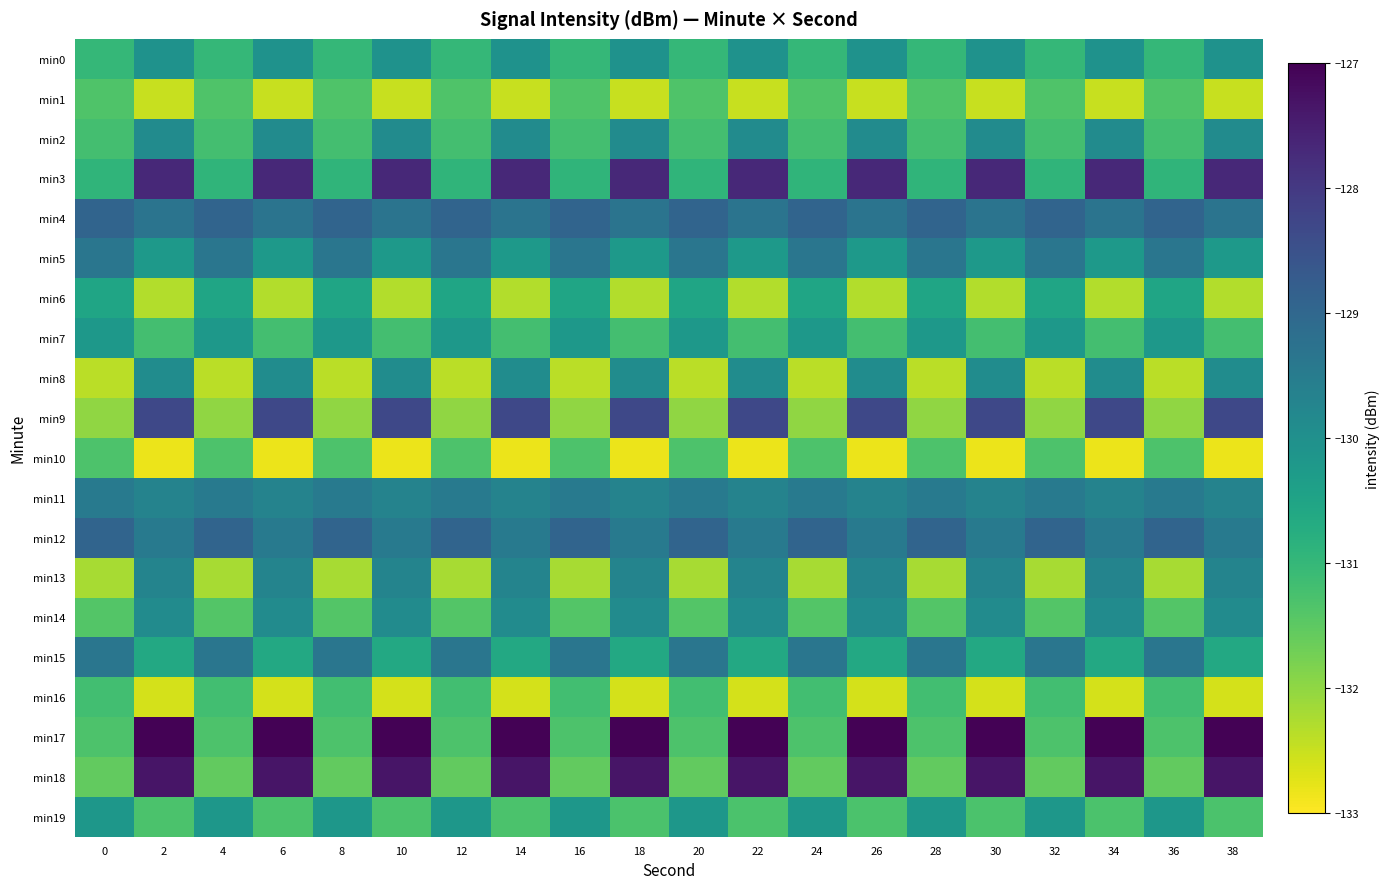

Reading left to right, transcribe all the data shown in this chart.

min0: 0=-131.0	2=-130.1	4=-131.0	6=-130.1	8=-131.0	10=-130.1	12=-131.0	14=-130.1	16=-131.0	18=-130.1	20=-131.0	22=-130.1	24=-131.0	26=-130.1	28=-131.0	30=-130.1	32=-131.0	34=-130.1	36=-131.0	38=-130.1
min1: 0=-131.3	2=-132.5	4=-131.3	6=-132.5	8=-131.3	10=-132.5	12=-131.3	14=-132.5	16=-131.3	18=-132.5	20=-131.3	22=-132.5	24=-131.3	26=-132.5	28=-131.3	30=-132.5	32=-131.3	34=-132.5	36=-131.3	38=-132.5
min2: 0=-131.2	2=-129.9	4=-131.2	6=-129.9	8=-131.2	10=-129.9	12=-131.2	14=-129.9	16=-131.2	18=-129.9	20=-131.2	22=-129.9	24=-131.2	26=-129.9	28=-131.2	30=-129.9	32=-131.2	34=-129.9	36=-131.2	38=-129.9
min3: 0=-130.9	2=-127.7	4=-130.9	6=-127.7	8=-130.9	10=-127.7	12=-130.9	14=-127.7	16=-130.9	18=-127.7	20=-130.9	22=-127.7	24=-130.9	26=-127.7	28=-130.9	30=-127.7	32=-130.9	34=-127.7	36=-130.9	38=-127.7
min4: 0=-128.9	2=-129.3	4=-128.9	6=-129.3	8=-128.9	10=-129.3	12=-128.9	14=-129.3	16=-128.9	18=-129.3	20=-128.9	22=-129.3	24=-128.9	26=-129.3	28=-128.9	30=-129.3	32=-128.9	34=-129.3	36=-128.9	38=-129.3
min5: 0=-129.4	2=-130.2	4=-129.4	6=-130.2	8=-129.4	10=-130.2	12=-129.4	14=-130.2	16=-129.4	18=-130.2	20=-129.4	22=-130.2	24=-129.4	26=-130.2	28=-129.4	30=-130.2	32=-129.4	34=-130.2	36=-129.4	38=-130.2
min6: 0=-130.5	2=-132.3	4=-130.5	6=-132.3	8=-130.5	10=-132.3	12=-130.5	14=-132.3	16=-130.5	18=-132.3	20=-130.5	22=-132.3	24=-130.5	26=-132.3	28=-130.5	30=-132.3	32=-130.5	34=-132.3	36=-130.5	38=-132.3
min7: 0=-130.2	2=-131.2	4=-130.2	6=-131.2	8=-130.2	10=-131.2	12=-130.2	14=-131.2	16=-130.2	18=-131.2	20=-130.2	22=-131.2	24=-130.2	26=-131.2	28=-130.2	30=-131.2	32=-130.2	34=-131.2	36=-130.2	38=-131.2
min8: 0=-132.4	2=-129.9	4=-132.4	6=-129.9	8=-132.4	10=-129.9	12=-132.4	14=-129.9	16=-132.4	18=-129.9	20=-132.4	22=-129.9	24=-132.4	26=-129.9	28=-132.4	30=-129.9	32=-132.4	34=-129.9	36=-132.4	38=-129.9
min9: 0=-132.0	2=-128.3	4=-132.0	6=-128.3	8=-132.0	10=-128.3	12=-132.0	14=-128.3	16=-132.0	18=-128.3	20=-132.0	22=-128.3	24=-132.0	26=-128.3	28=-132.0	30=-128.3	32=-132.0	34=-128.3	36=-132.0	38=-128.3
min10: 0=-131.3	2=-132.8	4=-131.3	6=-132.8	8=-131.3	10=-132.8	12=-131.3	14=-132.8	16=-131.3	18=-132.8	20=-131.3	22=-132.8	24=-131.3	26=-132.8	28=-131.3	30=-132.8	32=-131.3	34=-132.8	36=-131.3	38=-132.8
min11: 0=-129.5	2=-129.7	4=-129.5	6=-129.7	8=-129.5	10=-129.7	12=-129.5	14=-129.7	16=-129.5	18=-129.7	20=-129.5	22=-129.7	24=-129.5	26=-129.7	28=-129.5	30=-129.7	32=-129.5	34=-129.7	36=-129.5	38=-129.7
min12: 0=-128.9	2=-129.5	4=-128.9	6=-129.5	8=-128.9	10=-129.5	12=-128.9	14=-129.5	16=-128.9	18=-129.5	20=-128.9	22=-129.5	24=-128.9	26=-129.5	28=-128.9	30=-129.5	32=-128.9	34=-129.5	36=-128.9	38=-129.5
min13: 0=-132.2	2=-129.7	4=-132.2	6=-129.7	8=-132.2	10=-129.7	12=-132.2	14=-129.7	16=-132.2	18=-129.7	20=-132.2	22=-129.7	24=-132.2	26=-129.7	28=-132.2	30=-129.7	32=-132.2	34=-129.7	36=-132.2	38=-129.7
min14: 0=-131.4	2=-129.9	4=-131.4	6=-129.9	8=-131.4	10=-129.9	12=-131.4	14=-129.9	16=-131.4	18=-129.9	20=-131.4	22=-129.9	24=-131.4	26=-129.9	28=-131.4	30=-129.9	32=-131.4	34=-129.9	36=-131.4	38=-129.9
min15: 0=-129.4	2=-130.6	4=-129.4	6=-130.6	8=-129.4	10=-130.6	12=-129.4	14=-130.6	16=-129.4	18=-130.6	20=-129.4	22=-130.6	24=-129.4	26=-130.6	28=-129.4	30=-130.6	32=-129.4	34=-130.6	36=-129.4	38=-130.6
min16: 0=-131.2	2=-132.6	4=-131.2	6=-132.6	8=-131.2	10=-132.6	12=-131.2	14=-132.6	16=-131.2	18=-132.6	20=-131.2	22=-132.6	24=-131.2	26=-132.6	28=-131.2	30=-132.6	32=-131.2	34=-132.6	36=-131.2	38=-132.6
min17: 0=-131.3	2=-127.0	4=-131.3	6=-127.0	8=-131.3	10=-127.0	12=-131.3	14=-127.0	16=-131.3	18=-127.0	20=-131.3	22=-127.0	24=-131.3	26=-127.0	28=-131.3	30=-127.0	32=-131.3	34=-127.0	36=-131.3	38=-127.0
min18: 0=-131.6	2=-127.3	4=-131.6	6=-127.3	8=-131.6	10=-127.3	12=-131.6	14=-127.3	16=-131.6	18=-127.3	20=-131.6	22=-127.3	24=-131.6	26=-127.3	28=-131.6	30=-127.3	32=-131.6	34=-127.3	36=-131.6	38=-127.3
min19: 0=-130.2	2=-131.3	4=-130.2	6=-131.3	8=-130.2	10=-131.3	12=-130.2	14=-131.3	16=-130.2	18=-131.3	20=-130.2	22=-131.3	24=-130.2	26=-131.3	28=-130.2	30=-131.3	32=-130.2	34=-131.3	36=-130.2	38=-131.3